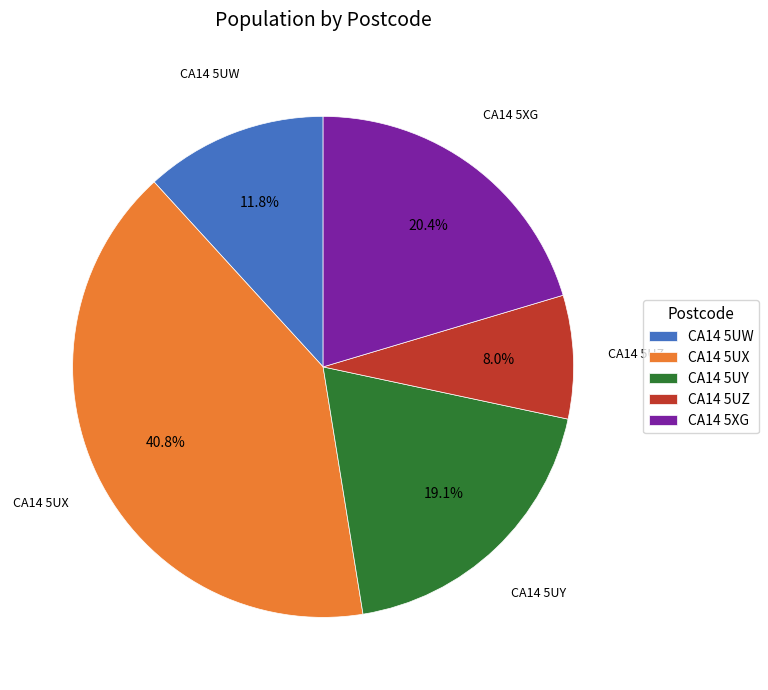

To the nearest percent, what is the average slice percentage?

20%